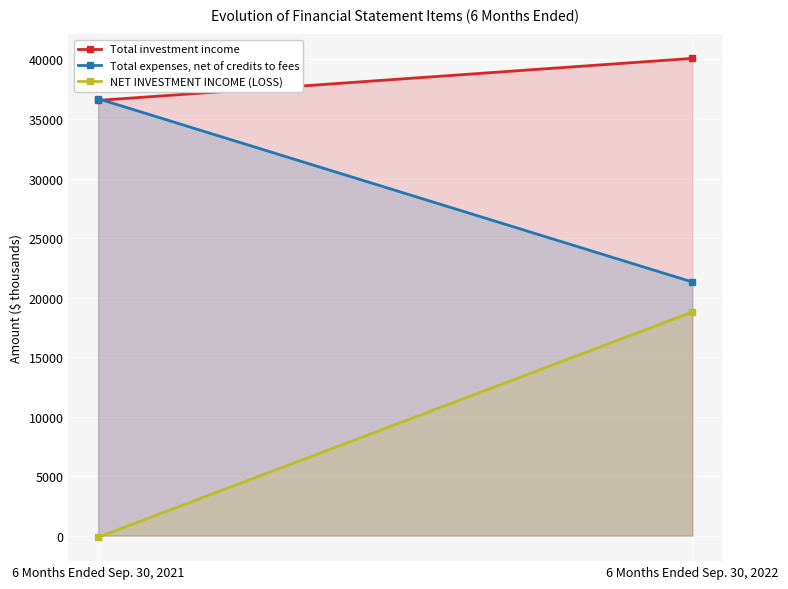

What is the minimum value for NET INVESTMENT INCOME (LOSS)?

-139